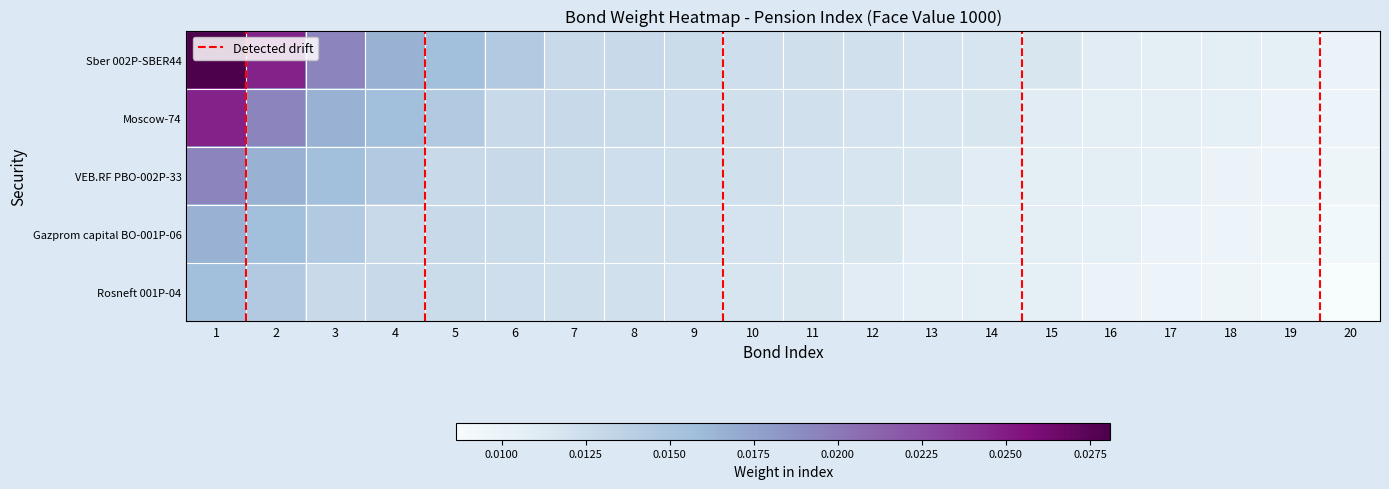

Reading right to left, transcribe all the data shown in this chart.

Sber 002P-SBER44: 20=0.0	19=0.0	18=0.0	17=0.0	16=0.0	15=0.0	14=0.0	13=0.0	12=0.0	11=0.0	10=0.0	9=0.0	8=0.0	7=0.0	6=0.0	5=0.0	4=0.0	3=0.0	2=0.0	1=0.0
Moscow-74: 20=0.0	19=0.0	18=0.0	17=0.0	16=0.0	15=0.0	14=0.0	13=0.0	12=0.0	11=0.0	10=0.0	9=0.0	8=0.0	7=0.0	6=0.0	5=0.0	4=0.0	3=0.0	2=0.0	1=0.0
VEB.RF PBO-002P-33: 20=0.0	19=0.0	18=0.0	17=0.0	16=0.0	15=0.0	14=0.0	13=0.0	12=0.0	11=0.0	10=0.0	9=0.0	8=0.0	7=0.0	6=0.0	5=0.0	4=0.0	3=0.0	2=0.0	1=0.0
Gazprom capital BO-001P-06: 20=0.0	19=0.0	18=0.0	17=0.0	16=0.0	15=0.0	14=0.0	13=0.0	12=0.0	11=0.0	10=0.0	9=0.0	8=0.0	7=0.0	6=0.0	5=0.0	4=0.0	3=0.0	2=0.0	1=0.0
Rosneft 001P-04: 20=0.0	19=0.0	18=0.0	17=0.0	16=0.0	15=0.0	14=0.0	13=0.0	12=0.0	11=0.0	10=0.0	9=0.0	8=0.0	7=0.0	6=0.0	5=0.0	4=0.0	3=0.0	2=0.0	1=0.0